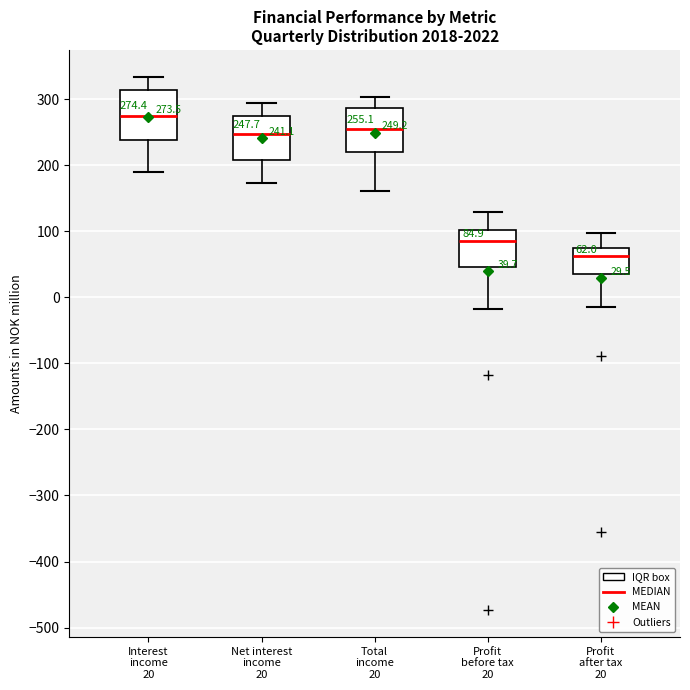

Which box's median line is the lowest?

Profit after tax 20